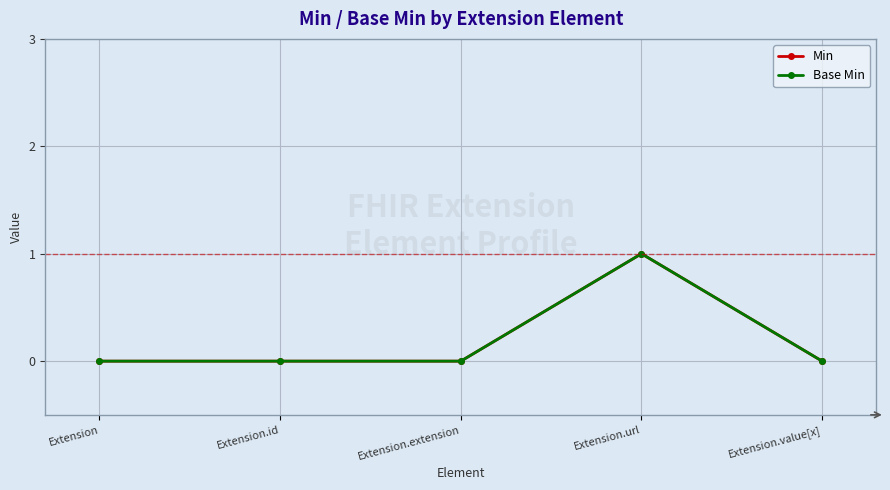

The Base Min series shows 0 at Extension. True or false?

True